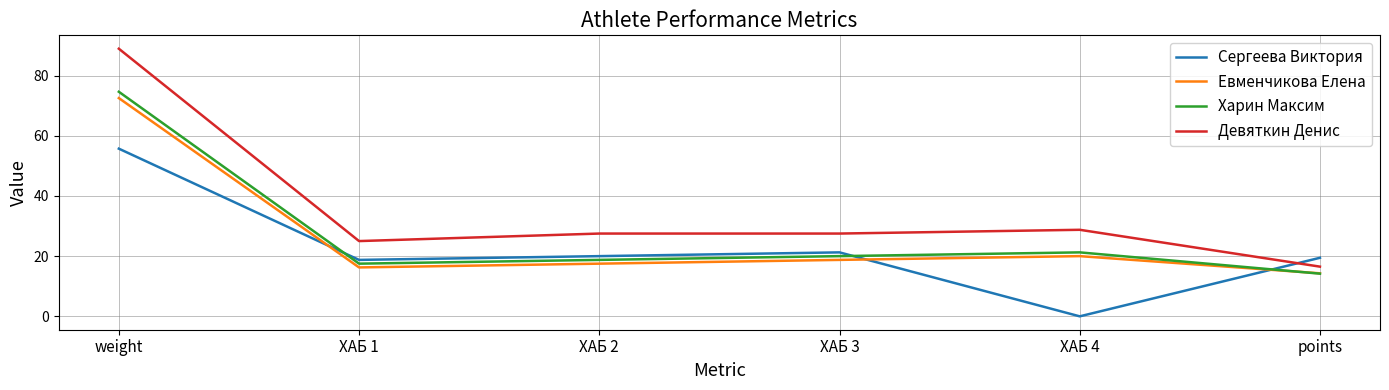

What is the average value of the Евменчикова Елена series?

26.5